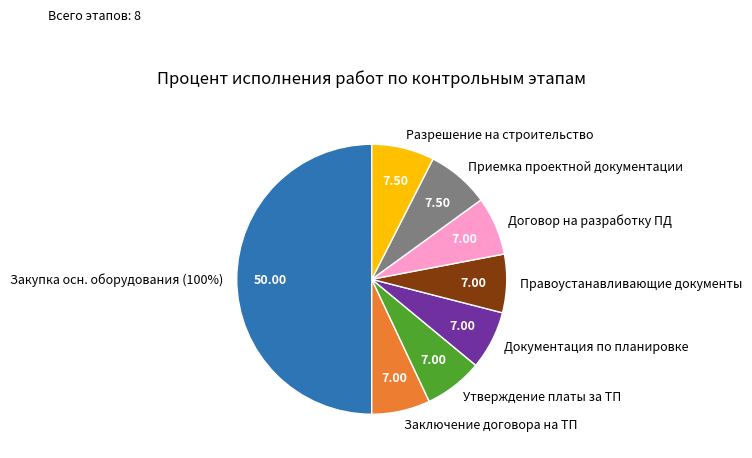

Which slice is the largest?

Закупка основного оборудования